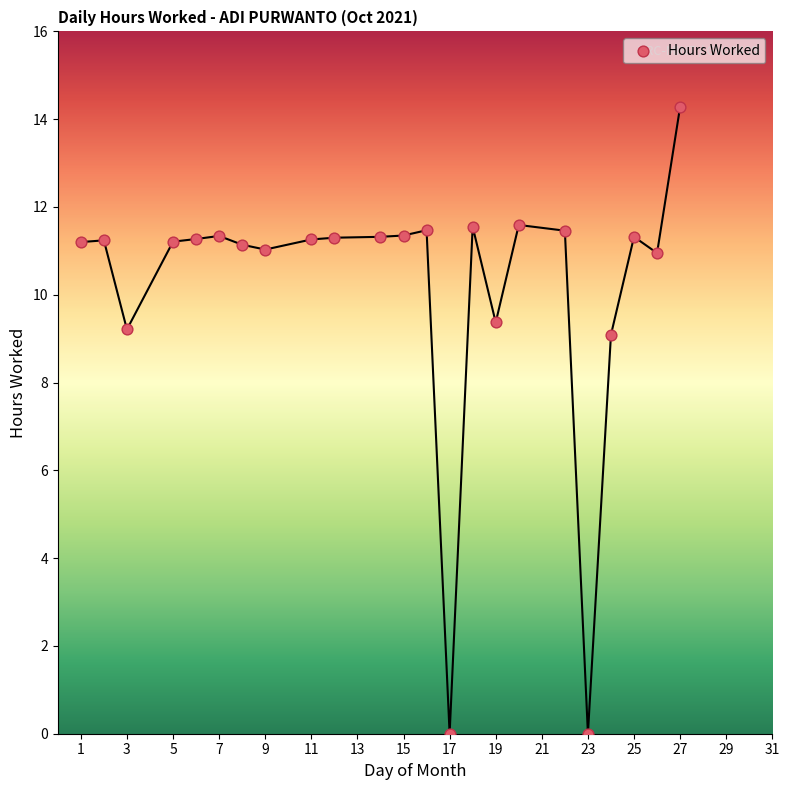

What is the range of X values (max minus min)?

26.0